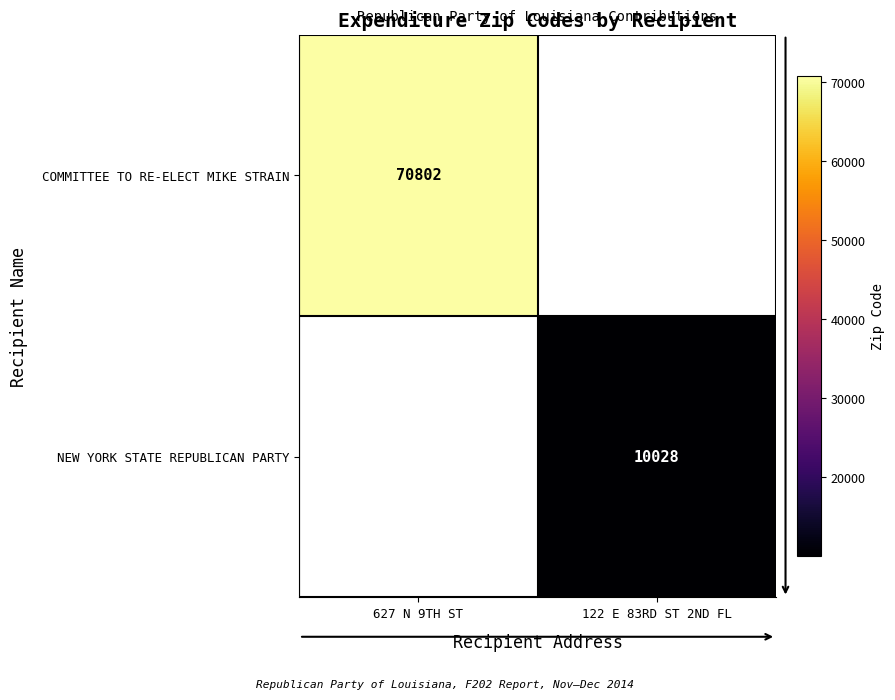

At how many categories does at least one series exceed 29999?

1